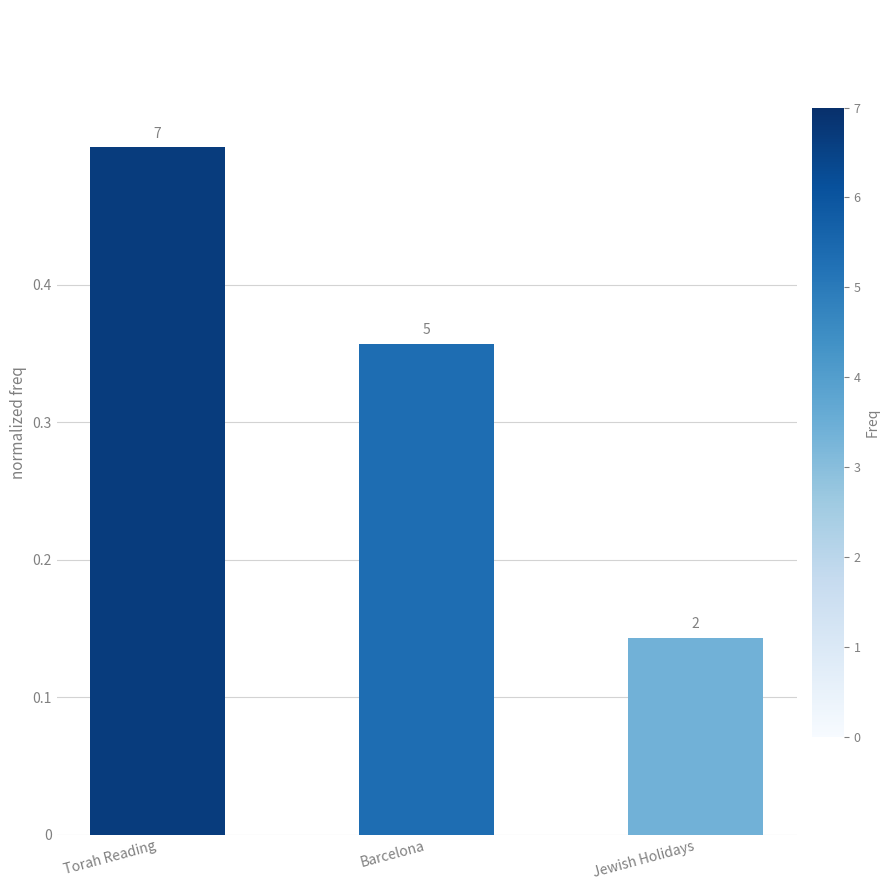

What is the value of the 1st bar from the left?

0.5